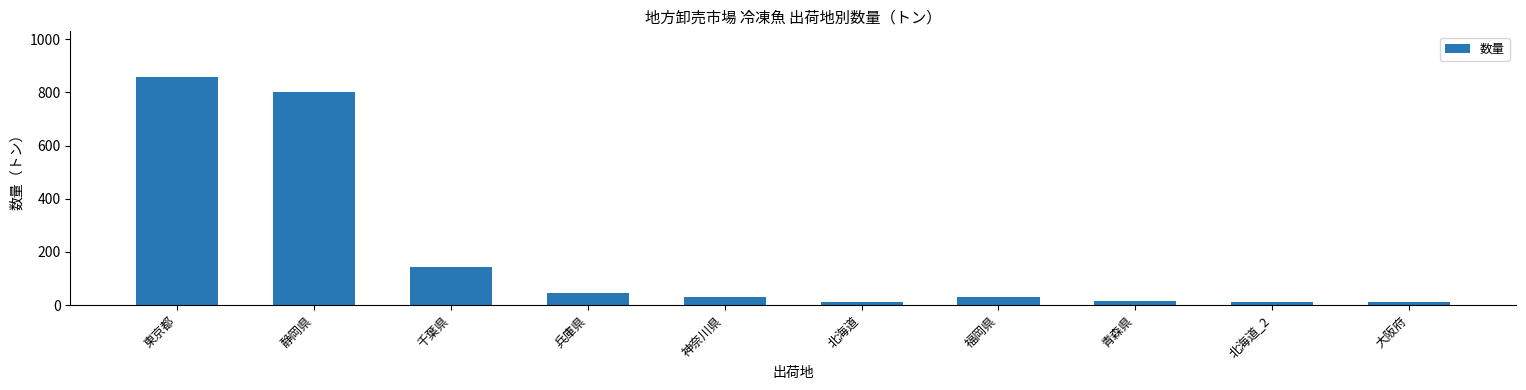

What is the label of the 7th bar from the right?

兵庫県